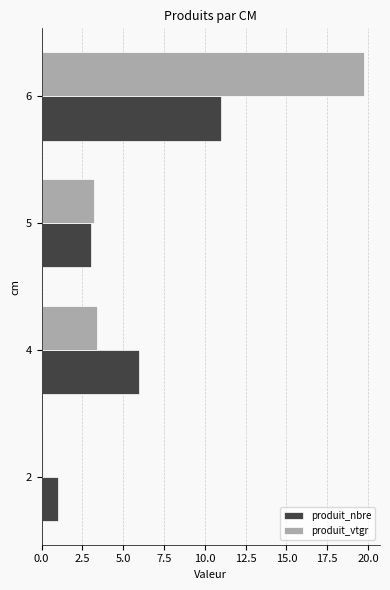

How many produit_nbre values are between 3 and 11?

3